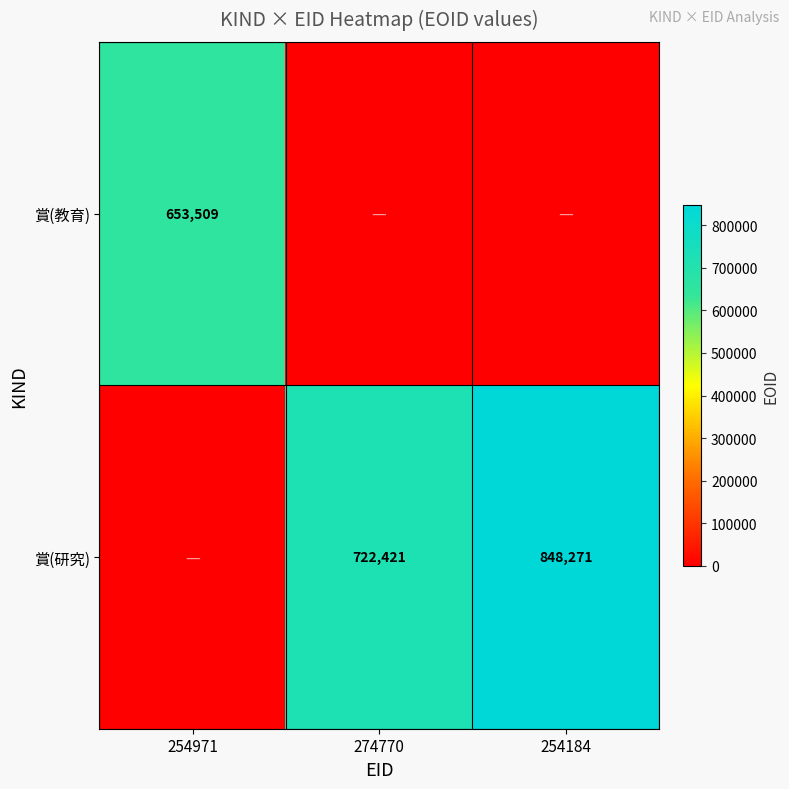

What is the sum of the 賞(研究) values at 254184 and 274770?

1570692